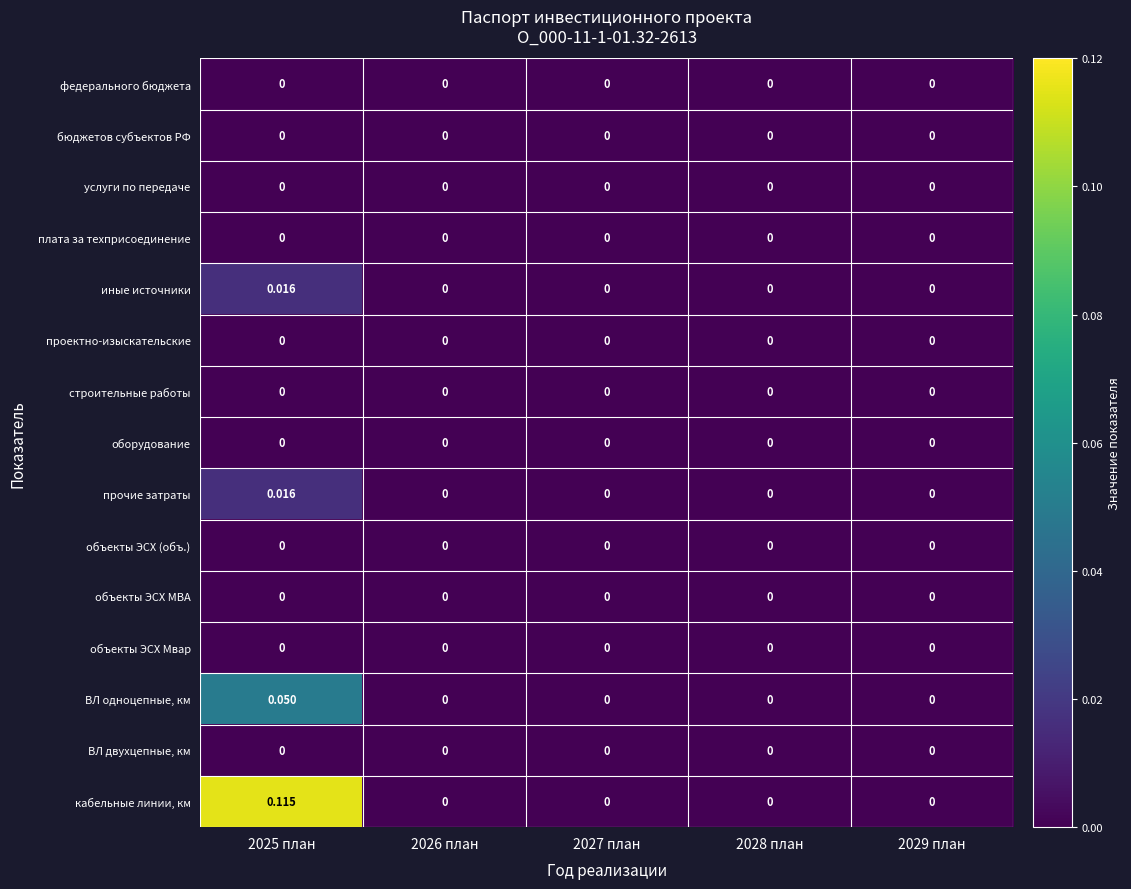

Which series has the widest spread of values?

кабельные линии, км